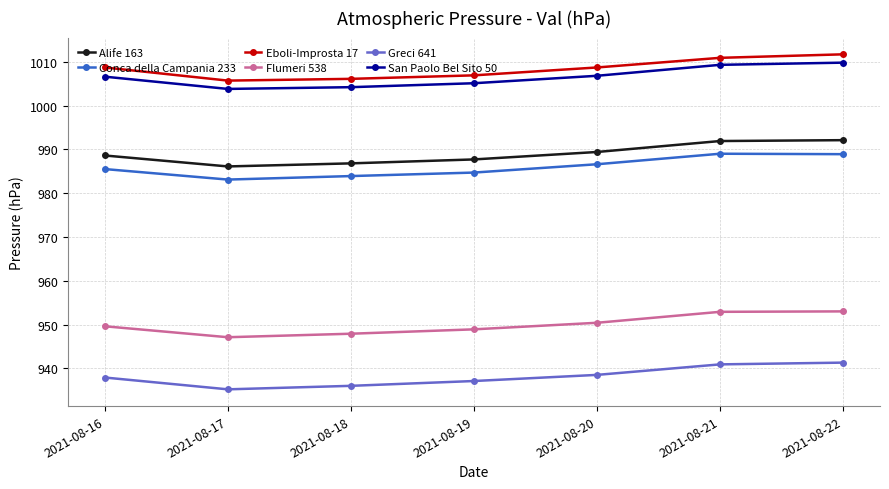

What is the smallest value displayed?

935.2